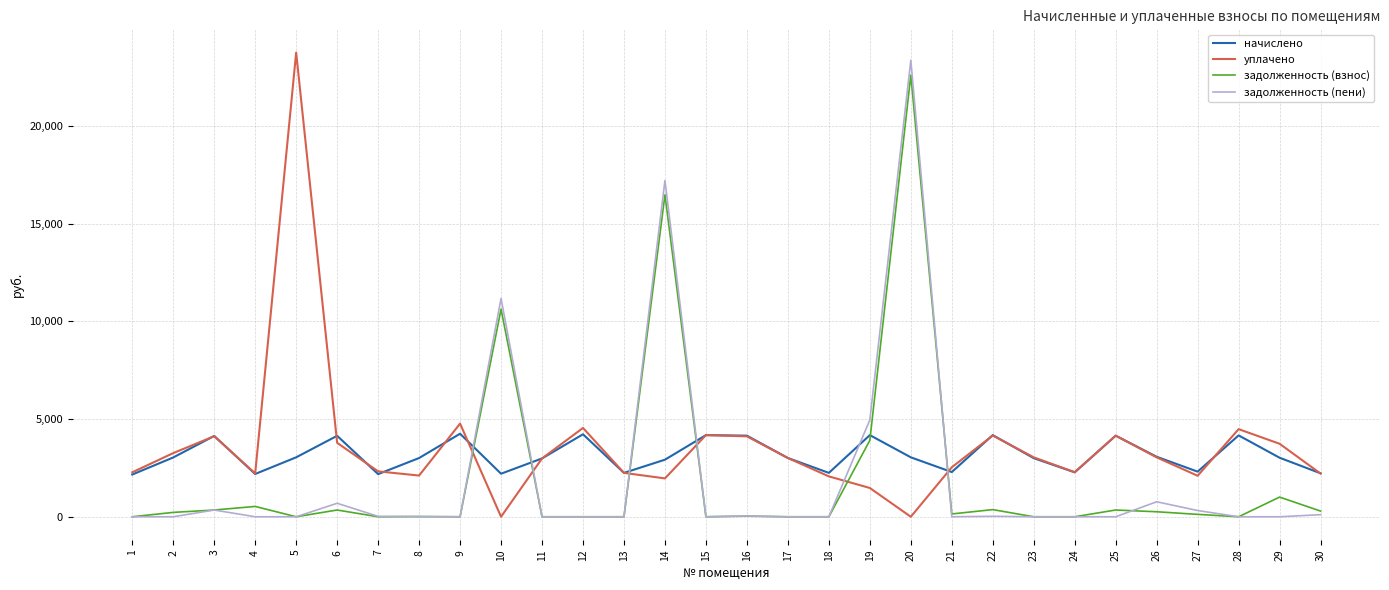

Between which two adjacent categories do задолженность (взнос) and уплачено first intersect?

9 and 10